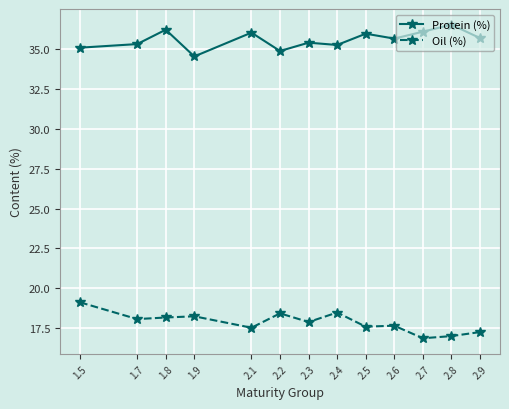

What is the label of the 1st point from the left?

1.5